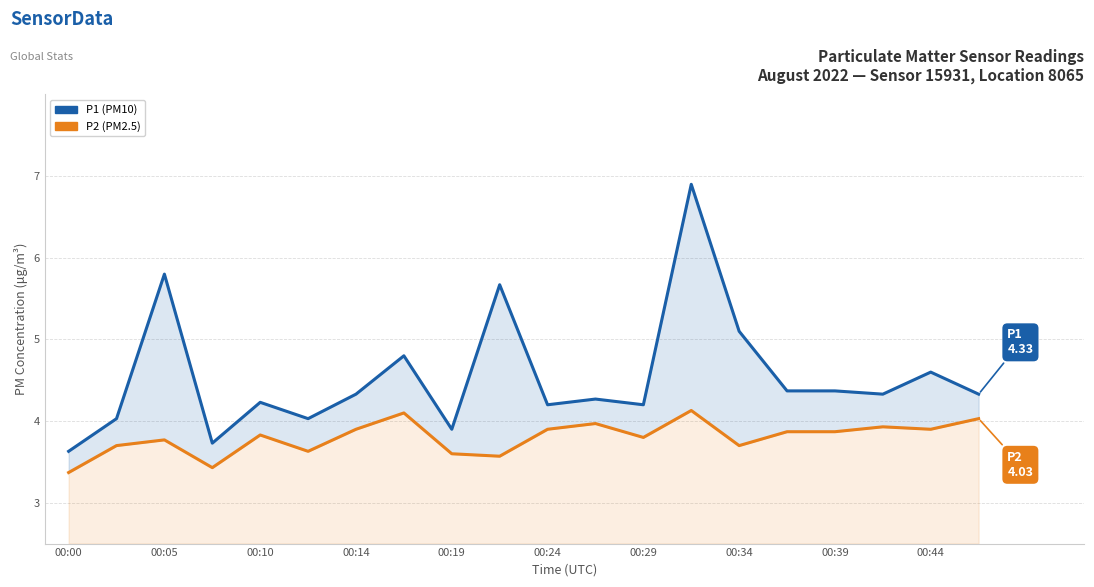

Rank the series by their maximum value, from lowest to highest.

P2, P1